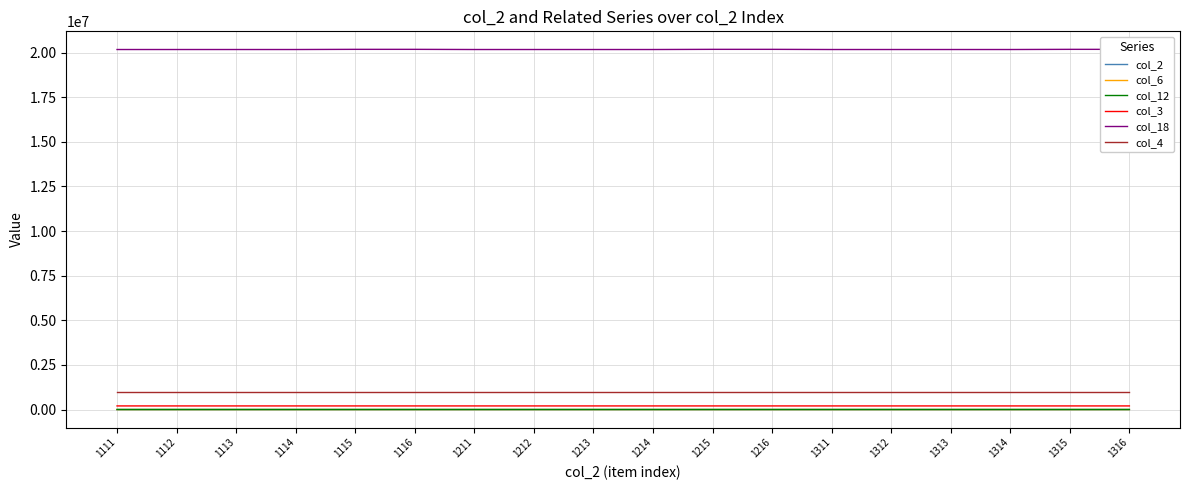

True or false: col_18 and col_2 intersect in this chart.

False